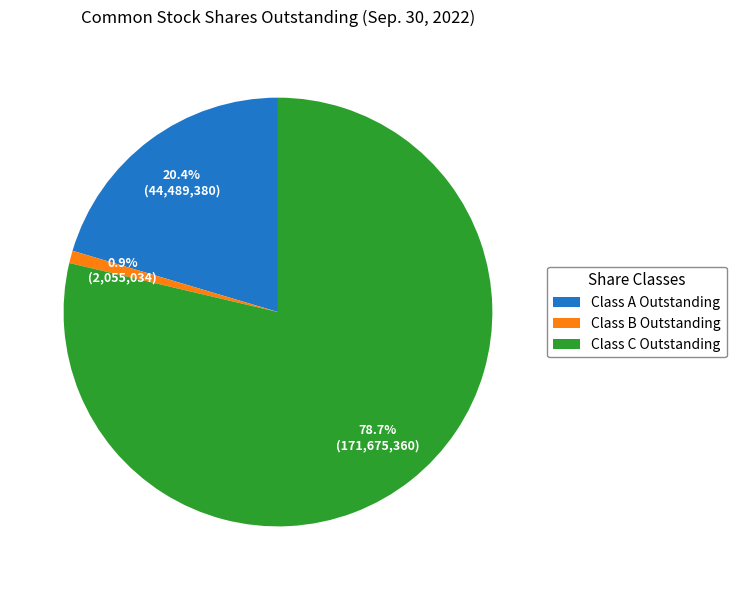

To the nearest percent, what is the average slice percentage?

33%